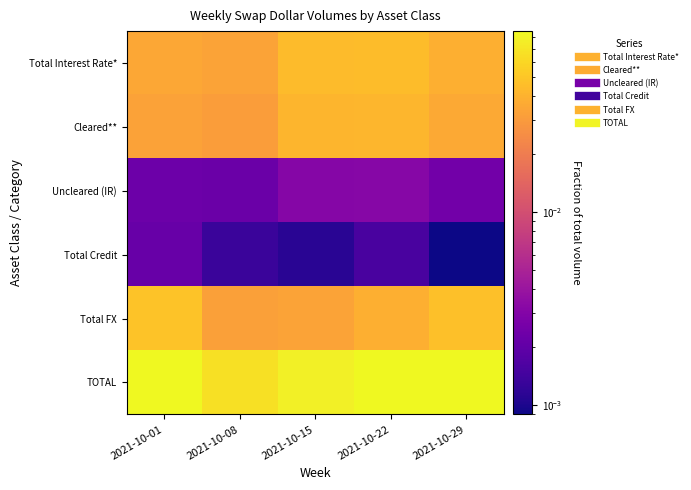

Reading right to left, transcribe all the data shown in this chart.

Total Interest Rate*: 2021-10-29=0.0	2021-10-22=0.0	2021-10-15=0.0	2021-10-08=0.0	2021-10-01=0.0
Cleared**: 2021-10-29=0.0	2021-10-22=0.0	2021-10-15=0.0	2021-10-08=0.0	2021-10-01=0.0
Uncleared (IR): 2021-10-29=0.0	2021-10-22=0.0	2021-10-15=0.0	2021-10-08=0.0	2021-10-01=0.0
Total Credit: 2021-10-29=0.0	2021-10-22=0.0	2021-10-15=0.0	2021-10-08=0.0	2021-10-01=0.0
Total FX: 2021-10-29=0.0	2021-10-22=0.0	2021-10-15=0.0	2021-10-08=0.0	2021-10-01=0.0
TOTAL: 2021-10-29=0.1	2021-10-22=0.1	2021-10-15=0.1	2021-10-08=0.1	2021-10-01=0.1